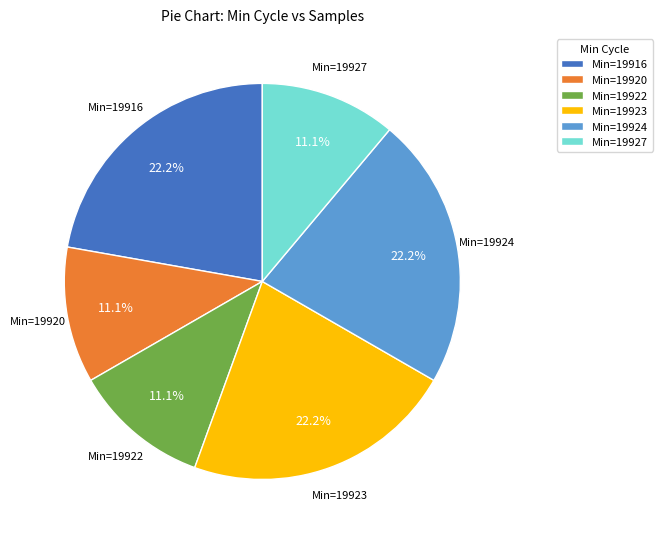

Does any single category account for the majority?

No